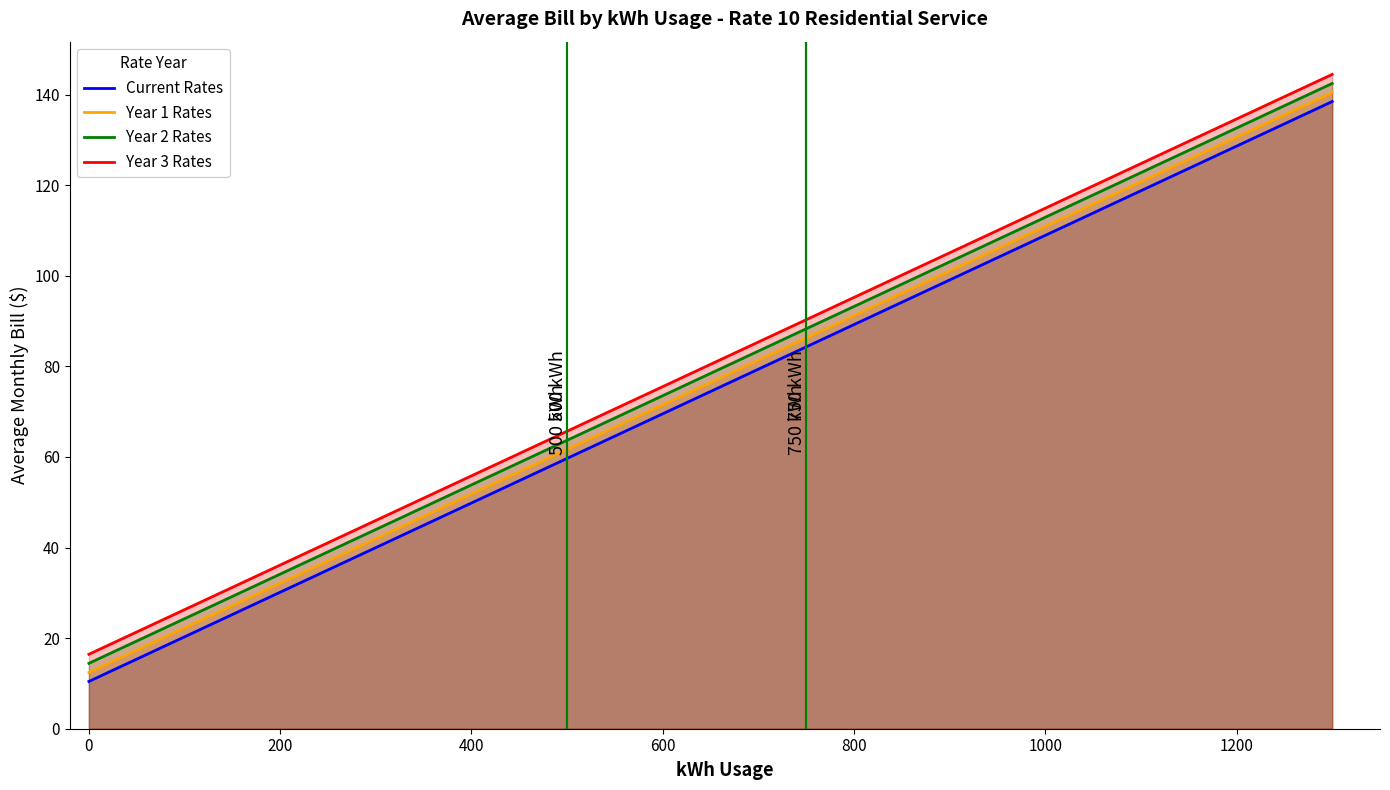

Reading left to right, extract all data points from this chart.

Current Rates: 0=10.4	25=12.9	50=15.4	100=20.3	150=25.2	200=30.1	250=35.1	300=40.0	350=44.9	400=49.8	450=54.8	500=59.7	600=69.5	700=79.4	800=89.2	900=99.1	1000=108.9	1100=118.8	1200=128.6	1300=138.5
Year 1 Rates: 0=12.4	25=14.9	50=17.4	100=22.3	150=27.2	200=32.1	250=37.1	300=42.0	350=46.9	400=51.8	450=56.8	500=61.7	600=71.5	700=81.4	800=91.2	900=101.1	1000=110.9	1100=120.8	1200=130.6	1300=140.5
Year 2 Rates: 0=14.4	25=16.9	50=19.4	100=24.3	150=29.2	200=34.1	250=39.1	300=44.0	350=48.9	400=53.8	450=58.8	500=63.7	600=73.5	700=83.4	800=93.2	900=103.1	1000=112.9	1100=122.8	1200=132.6	1300=142.5
Year 3 Rates: 0=16.4	25=18.9	50=21.4	100=26.3	150=31.2	200=36.1	250=41.1	300=46.0	350=50.9	400=55.8	450=60.8	500=65.7	600=75.5	700=85.4	800=95.2	900=105.1	1000=114.9	1100=124.8	1200=134.6	1300=144.5